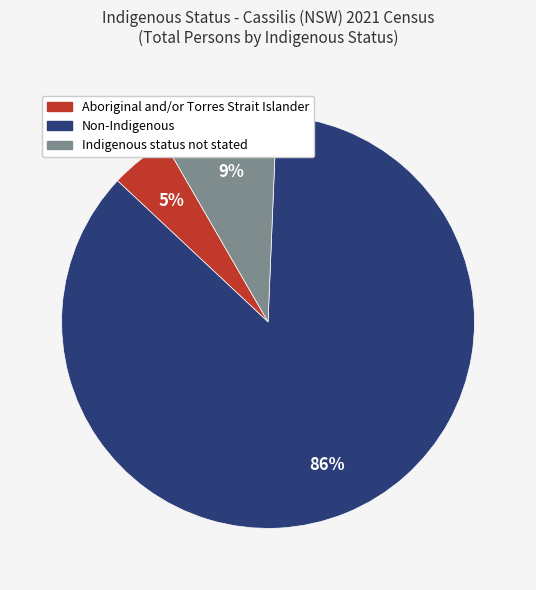

Which category accounts for the majority?

Non-Indigenous